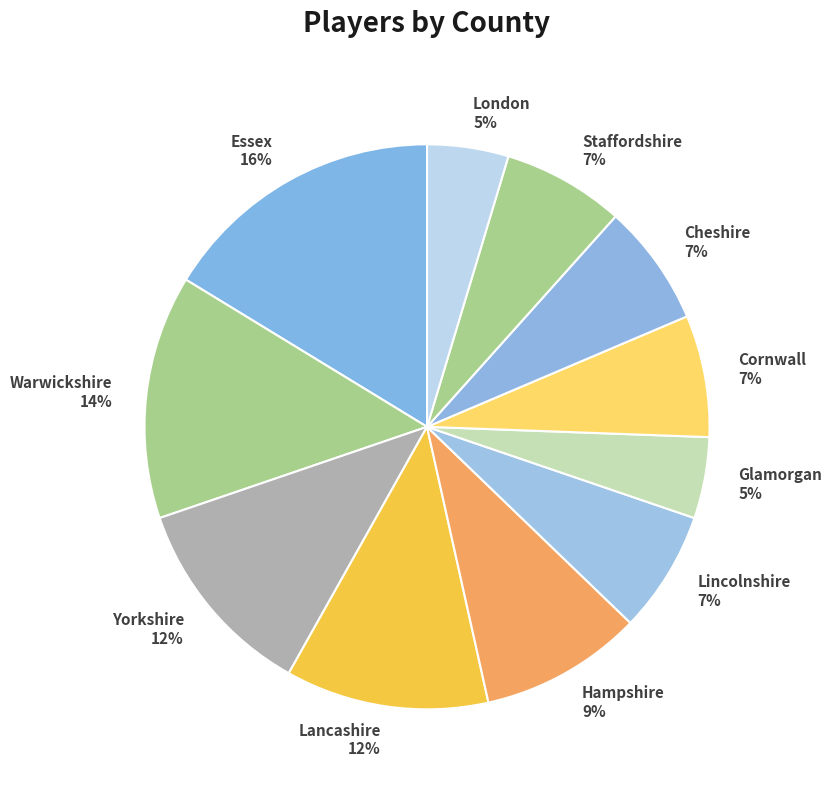

Is it true that Yorkshire is 12% of the pie?

True